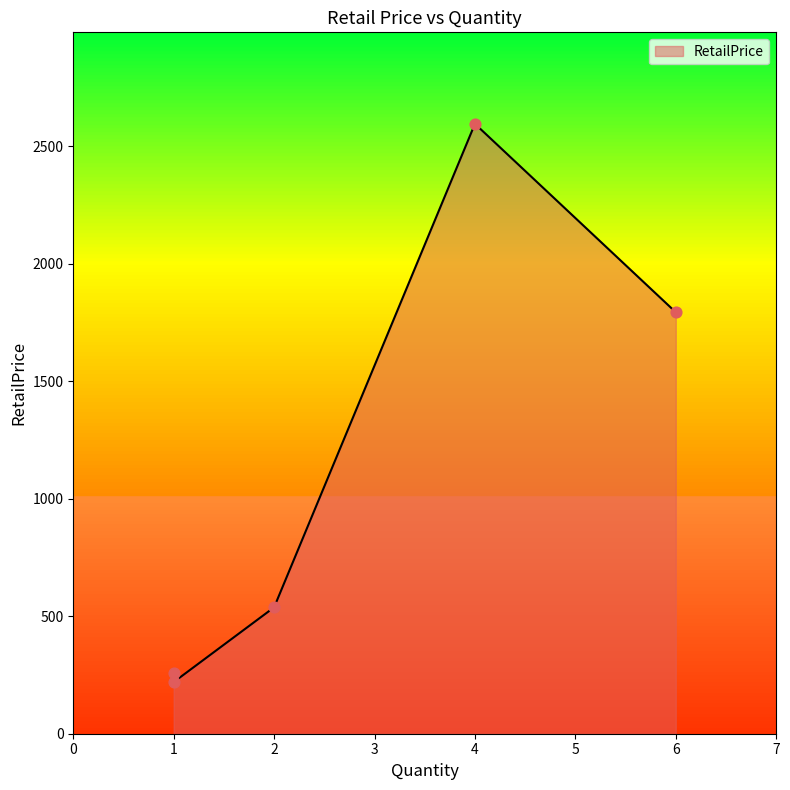

What is the change in value from 4 to 1?

-2376.2